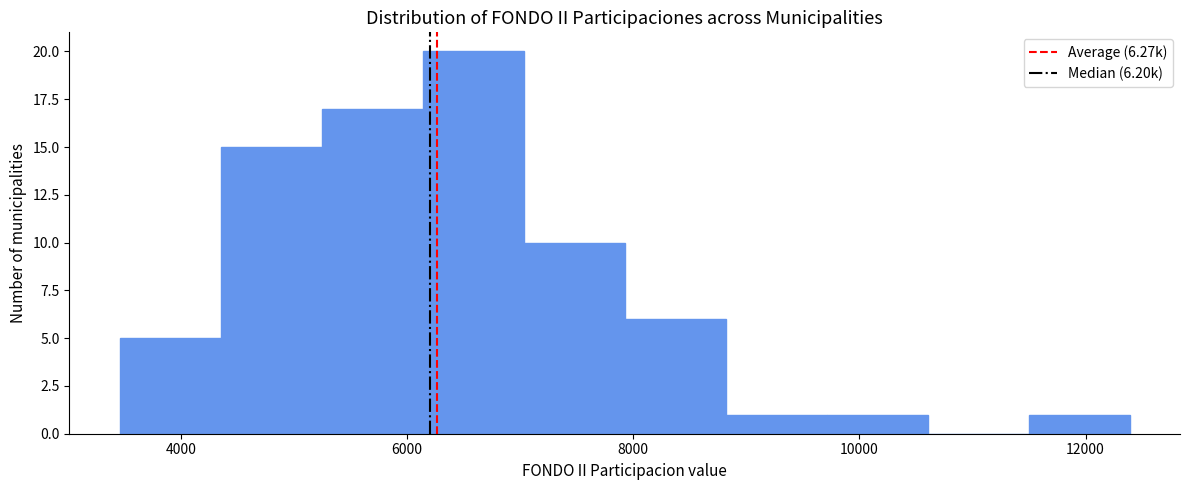

Over which range of the x-axis is the bar tallest?

6200 to 7000